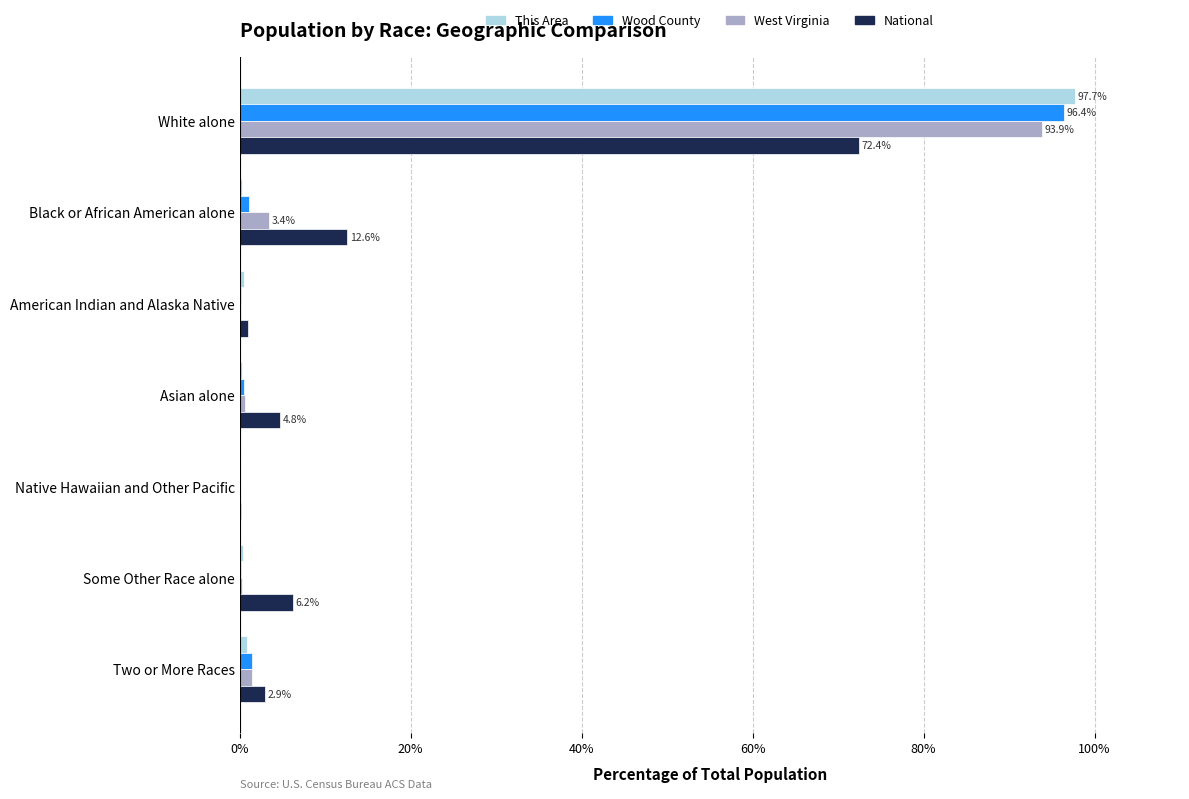

The value of National at Asian alone is 4.8. True or false?

True